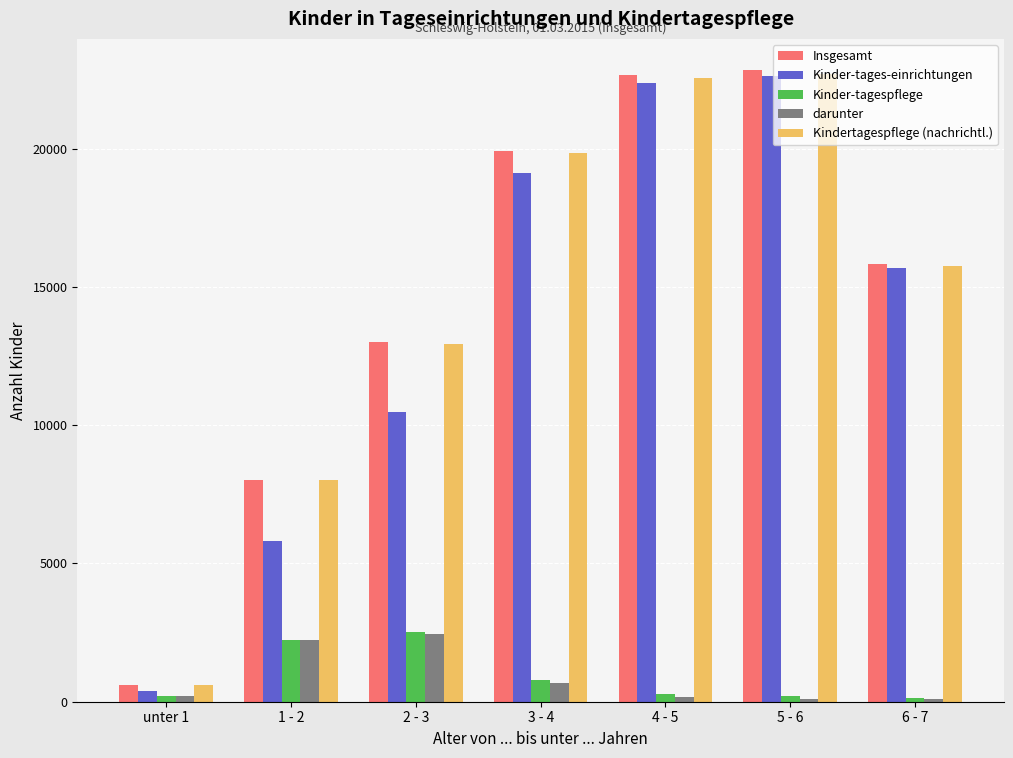

What is the maximum value shown in the chart?

22829